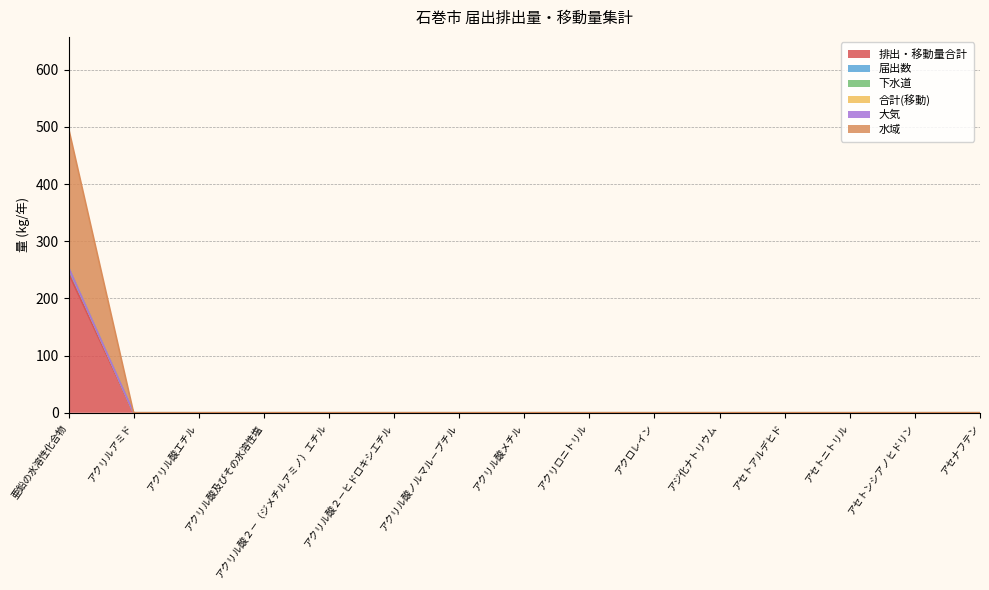

Rank the categories by 排出・移動量合計 value from highest to lowest.

亜鉛の水溶性化合物, アクリルアミド, アクリル酸エチル, アクリル酸及びその水溶性塩, アクリル酸２－（ジメチルアミノ）エチル, アクリル酸２－ヒドロキシエチル, アクリル酸ノルマル－ブチル, アクリル酸メチル, アクリロニトリル, アクロレイン, アジ化ナトリウム, アセトアルデヒド, アセトニトリル, アセトンシアノヒドリン, アセナフテン